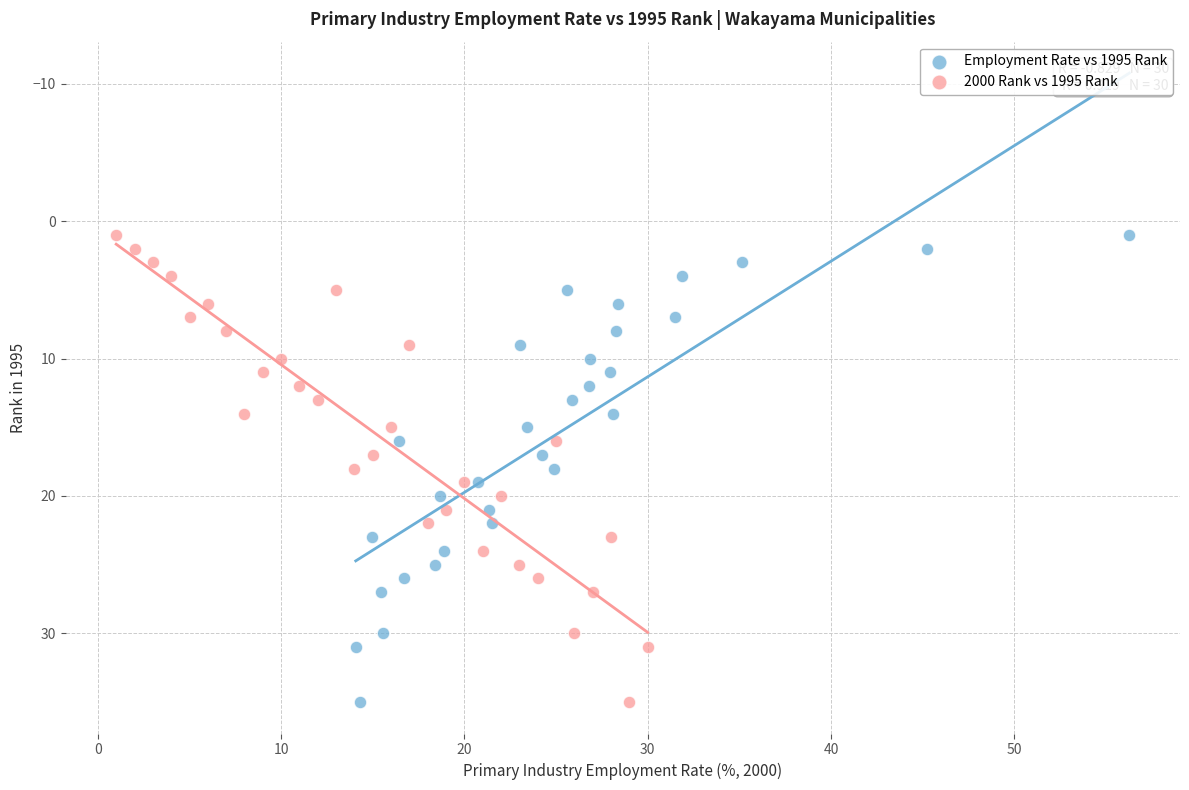

What are all the series names shown in the legend?

Employment Rate vs 1995 Rank, 2000 Rank vs 1995 Rank